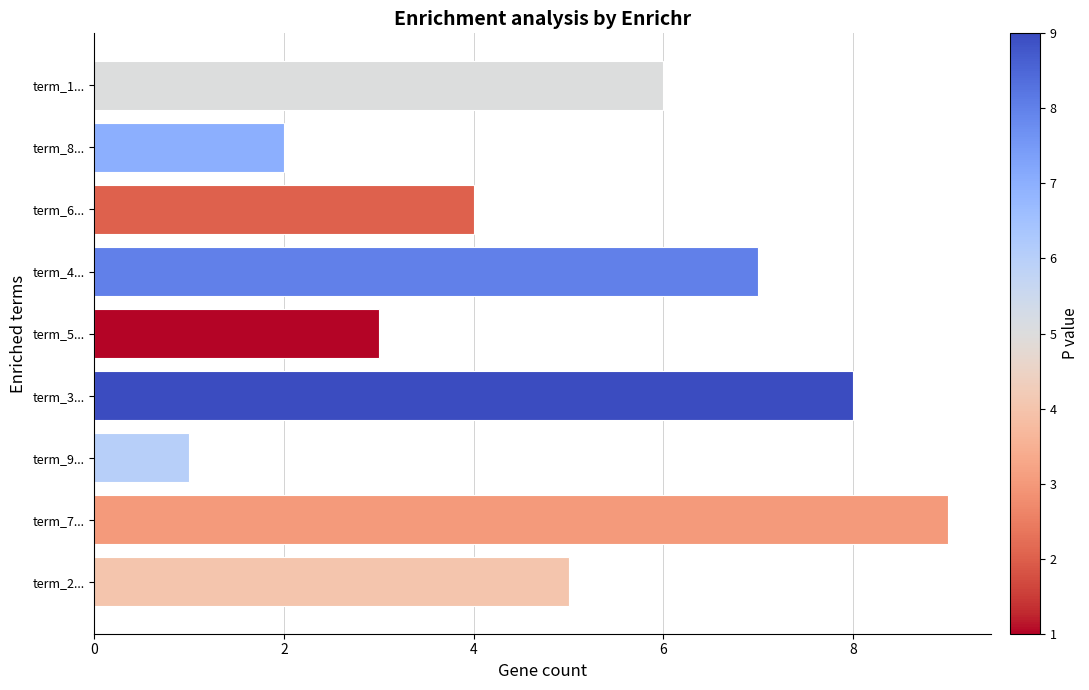

The chart shows a value of 9 at term_1.... True or false?

False